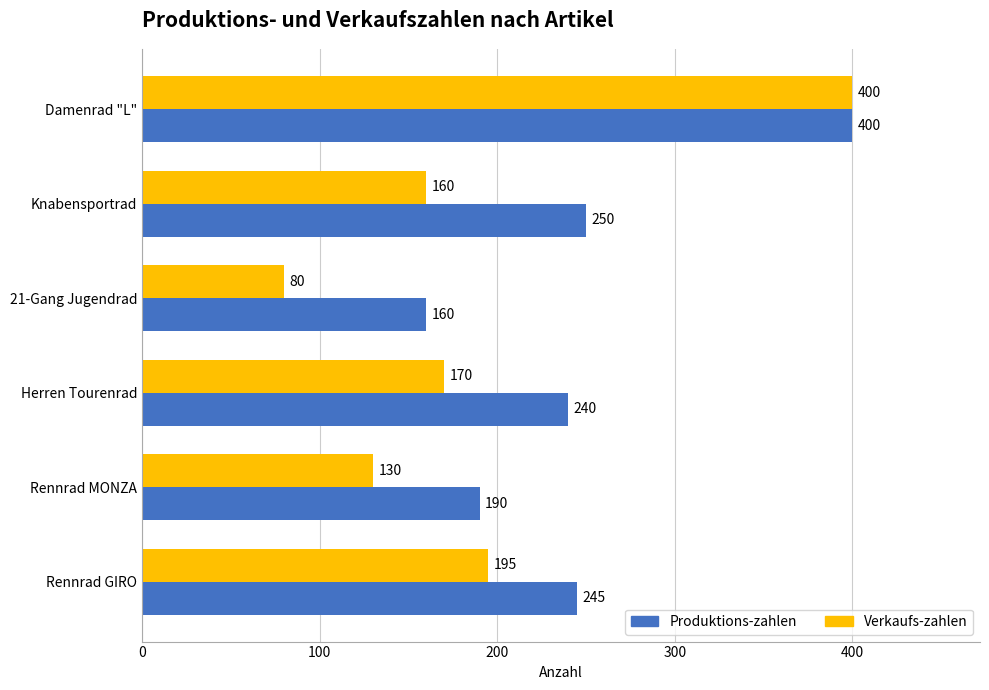

At which label is Produktions-zahlen closest to 280?

Knabensportrad